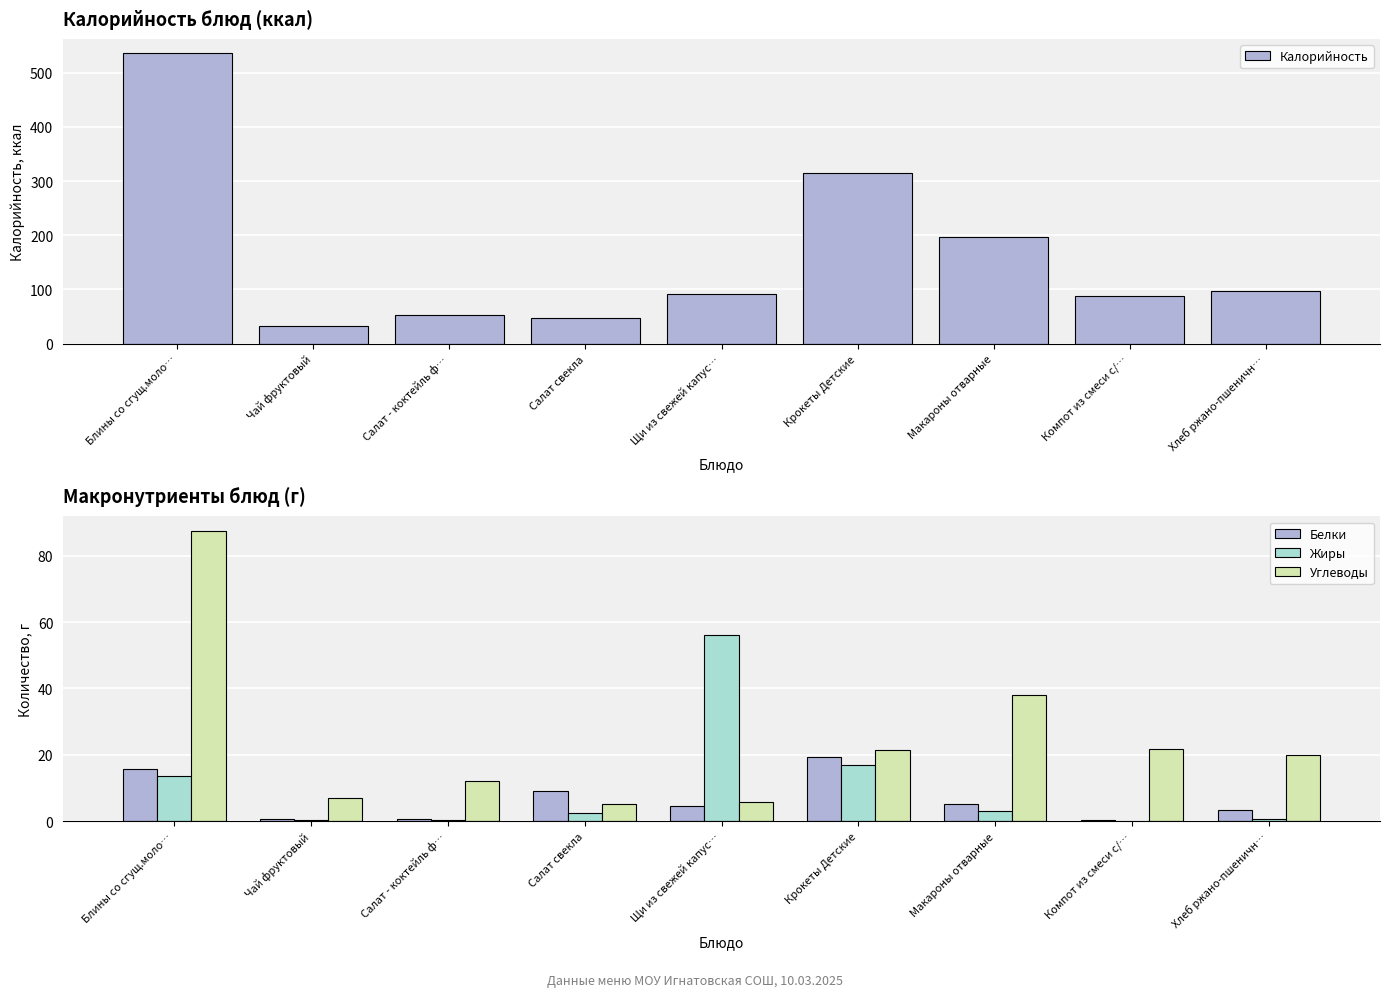

What is the difference between the highest and lowest values at Щи из свежей капус…?

87.5